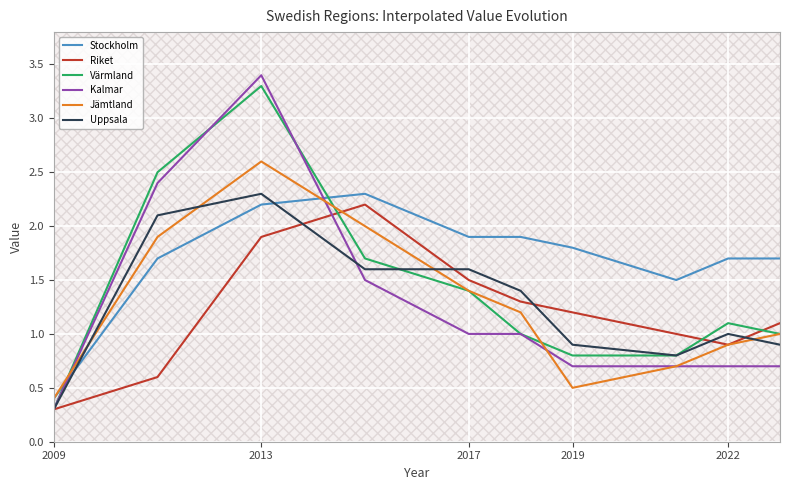

The value of Kalmar at 2013 is 6.1. True or false?

False